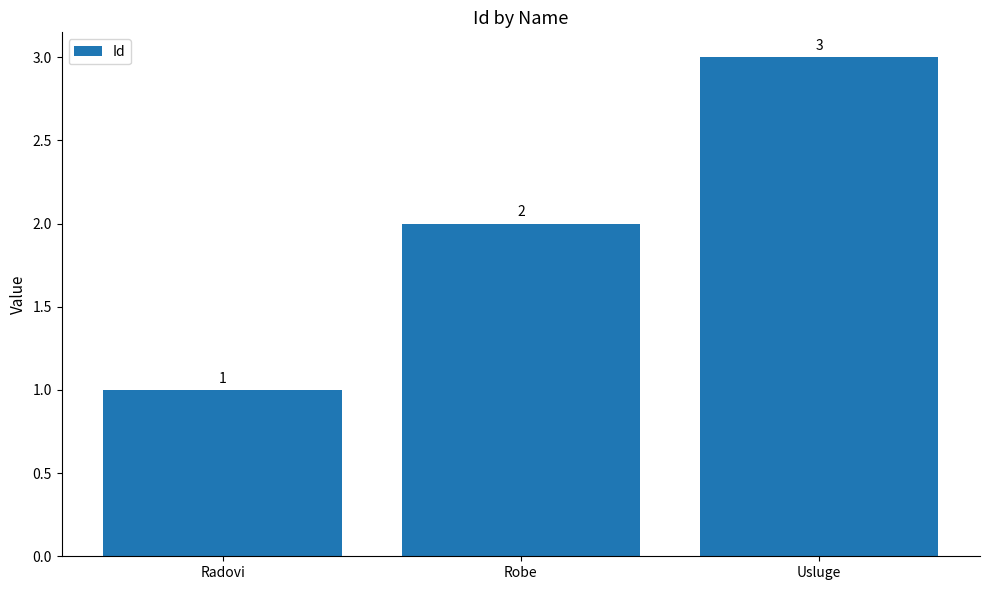

Reading right to left, what are all the values shown in this chart?

3	2	1